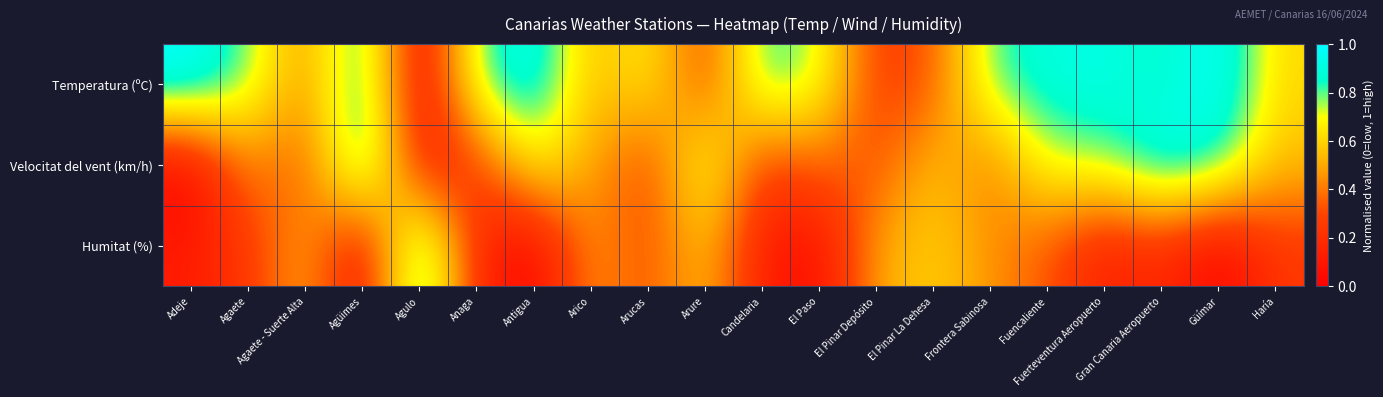

At which category is the sum across all series the highest?

Gran Canaria Aeropuerto